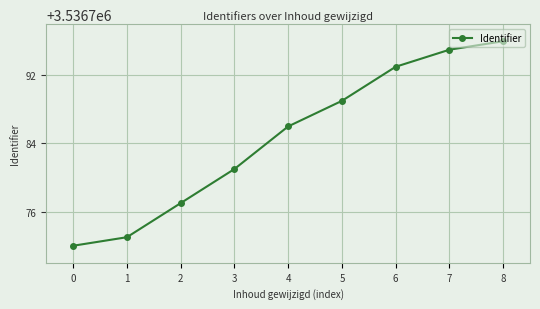

What is the average value?

3536785